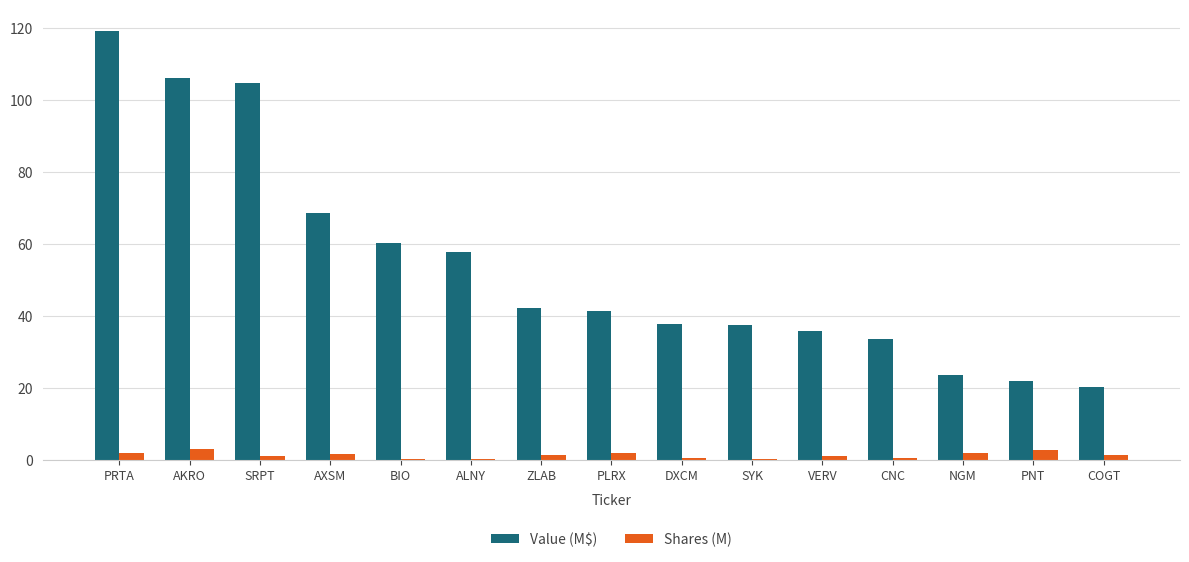

What are all the series names shown in the legend?

Value (M$), Shares (M)